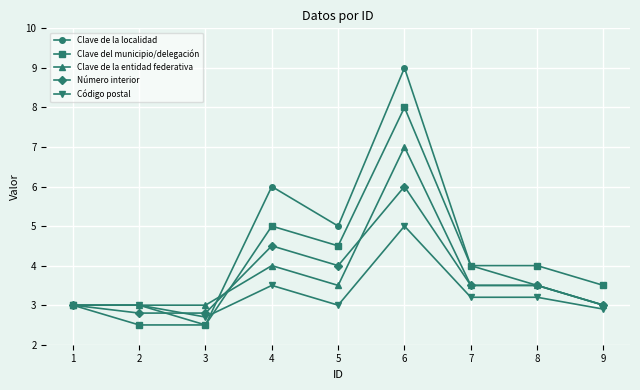

What is the difference between the second highest and minimum values in the Código postal series?

0.8